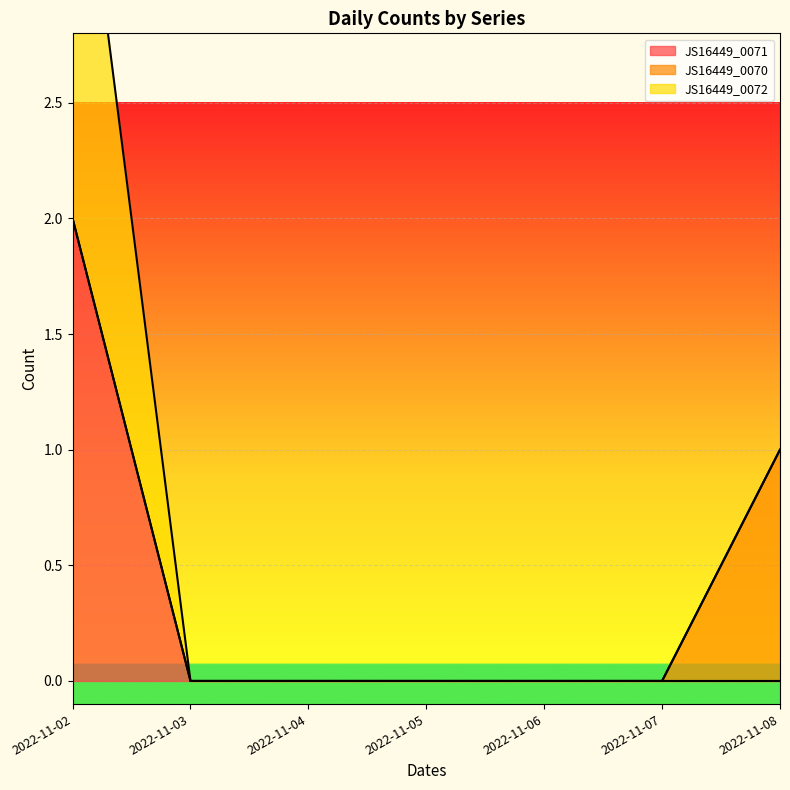

At which category does the chart reach its peak across all series?

2022-11-02